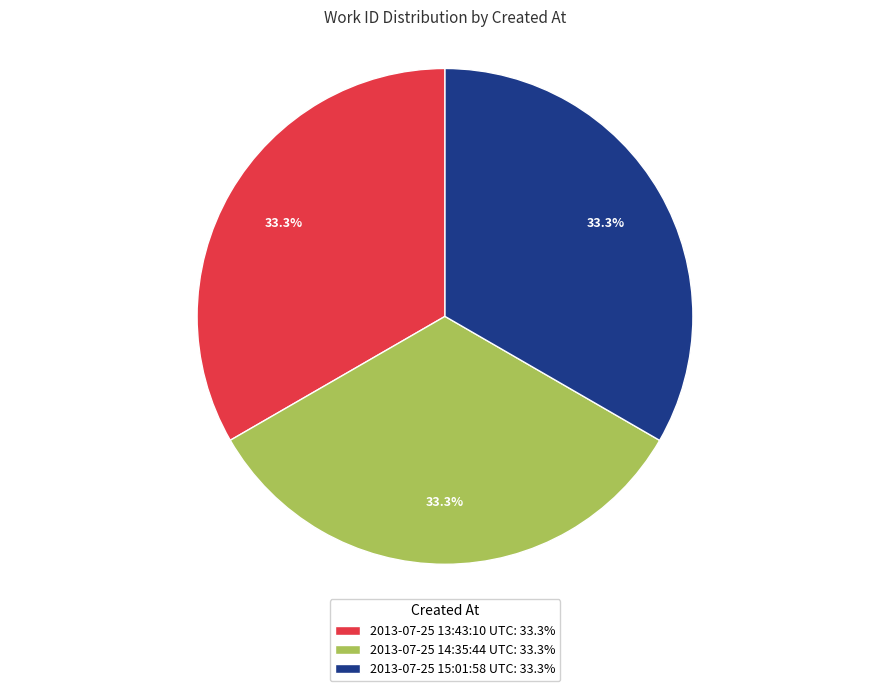

To the nearest percent, what is the combined percentage of 2013-07-25 14:35:44 UTC and 2013-07-25 13:43:10 UTC?

67%